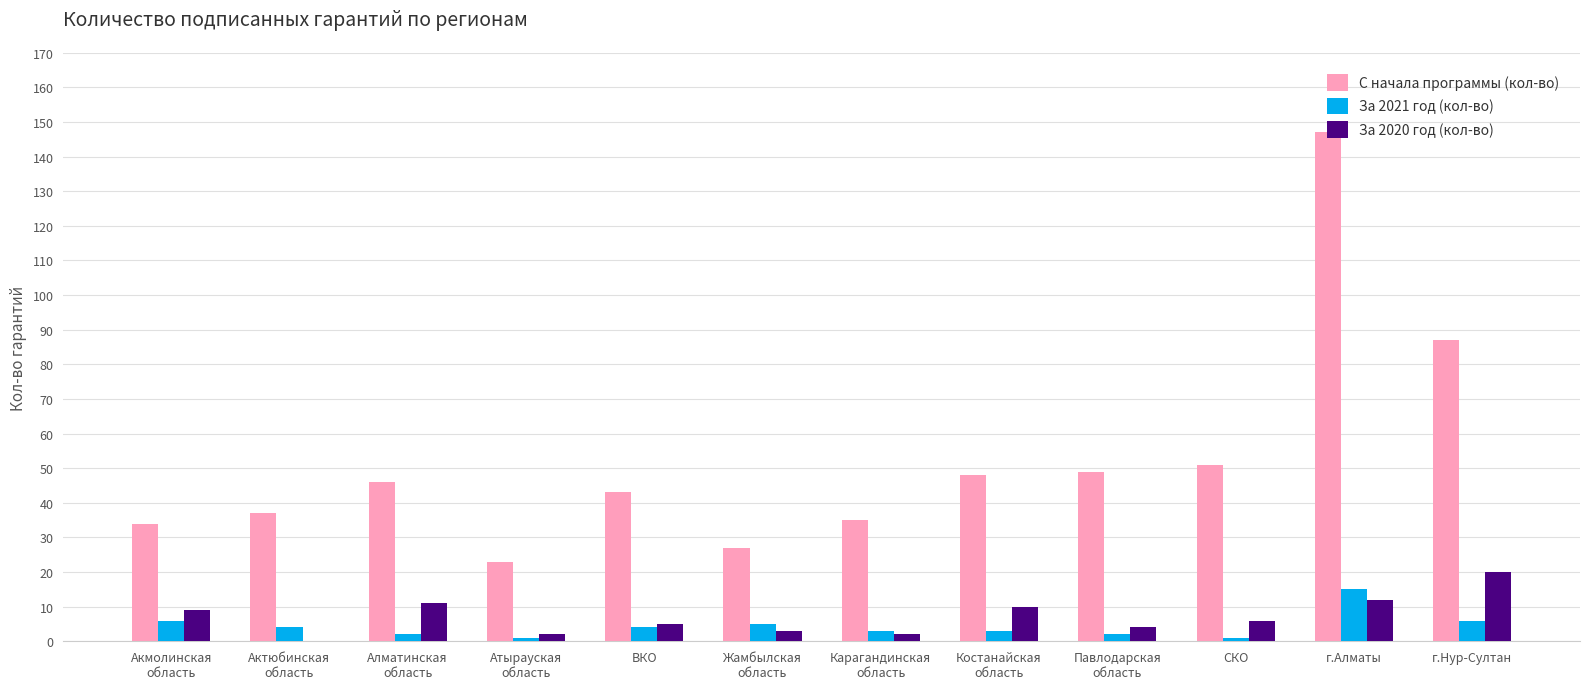

At which category is the sum across all series the highest?

г.Алматы